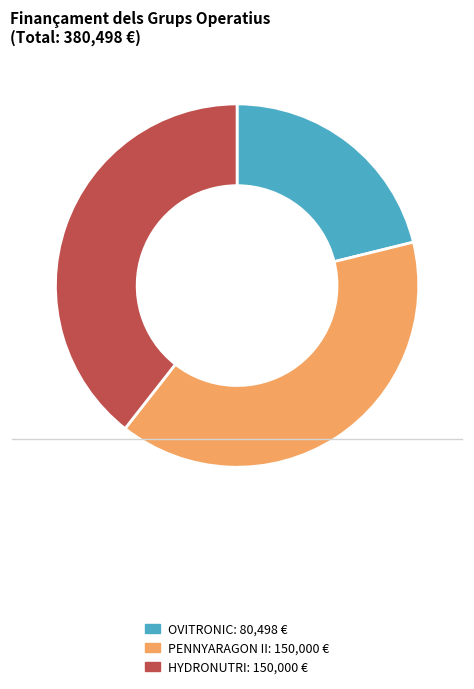

Which slice is the smallest?

OVITRONIC